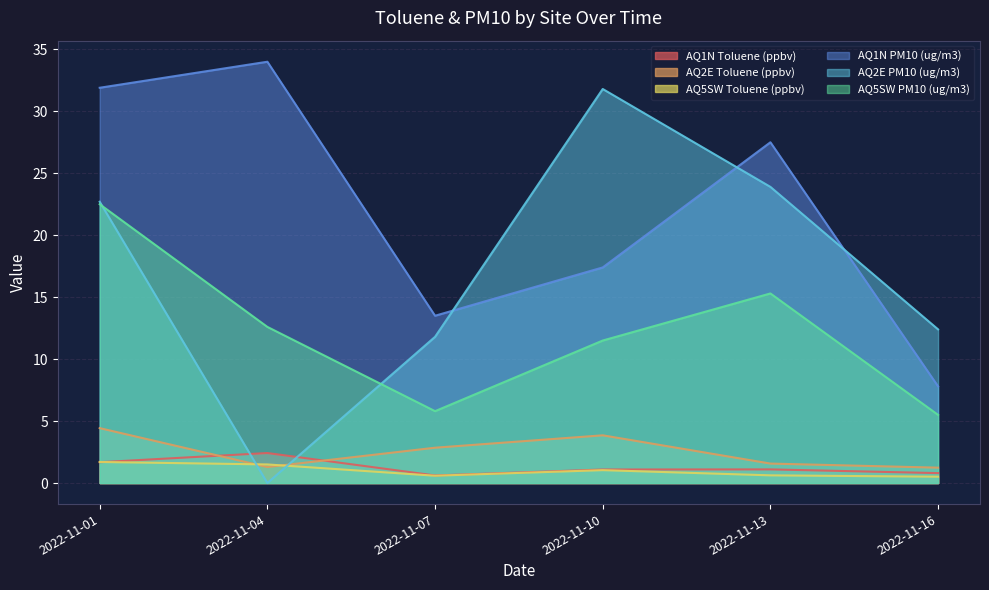

What is the sum of the AQ5SW PM10 (ug/m3) values at 2022-11-01 and 2022-11-10?

34.0